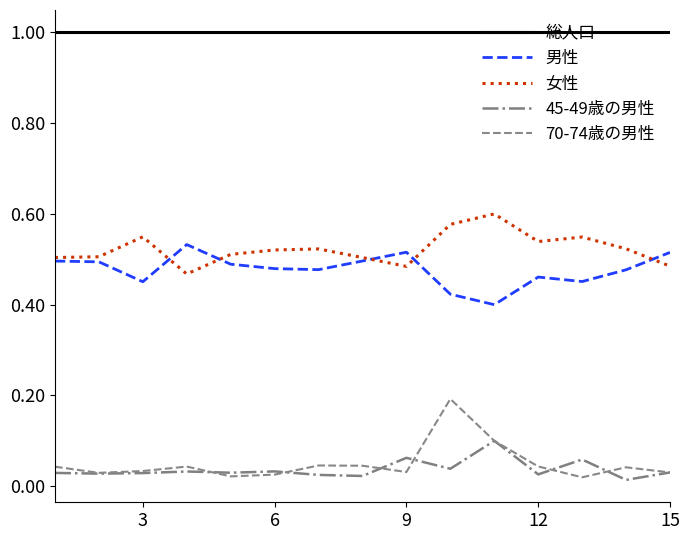

True or false: 男性 and 45-49歳の男性 intersect in this chart.

False